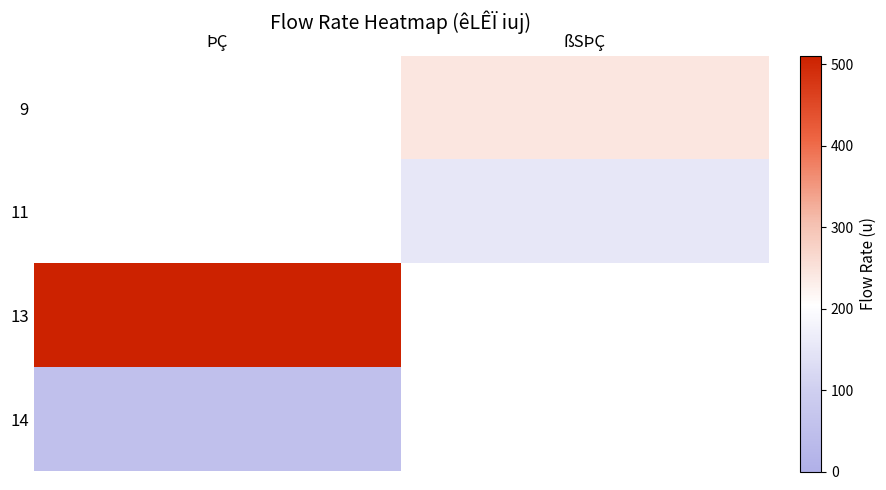

Is the value of 13 at ßSÞÇ greater than the value of 9 at ßSÞÇ?

No